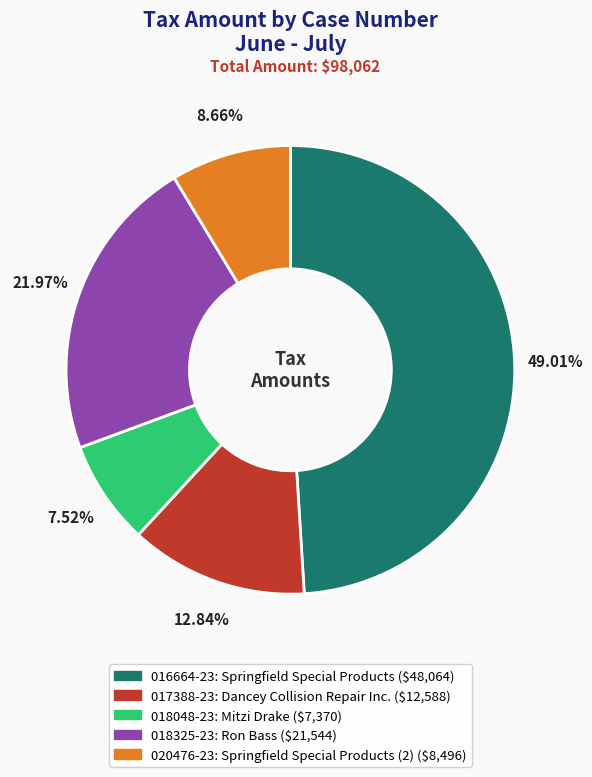

Which has a higher value, 020476-23 or 018048-23?

020476-23